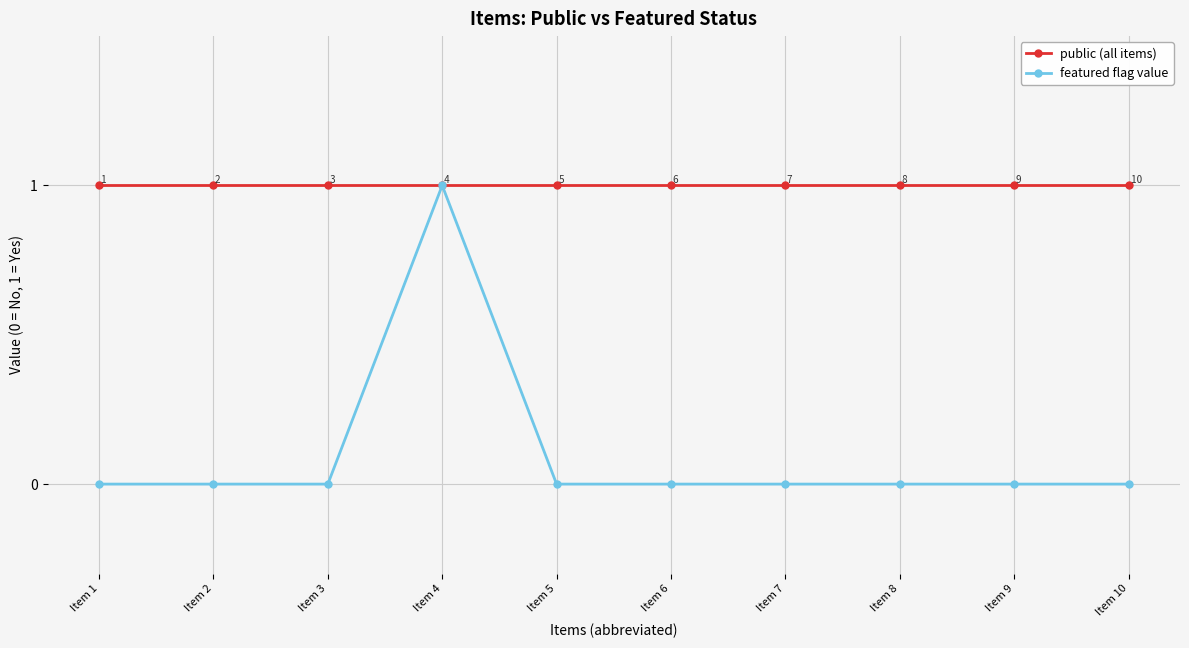

How many distinct data groups are displayed?

2